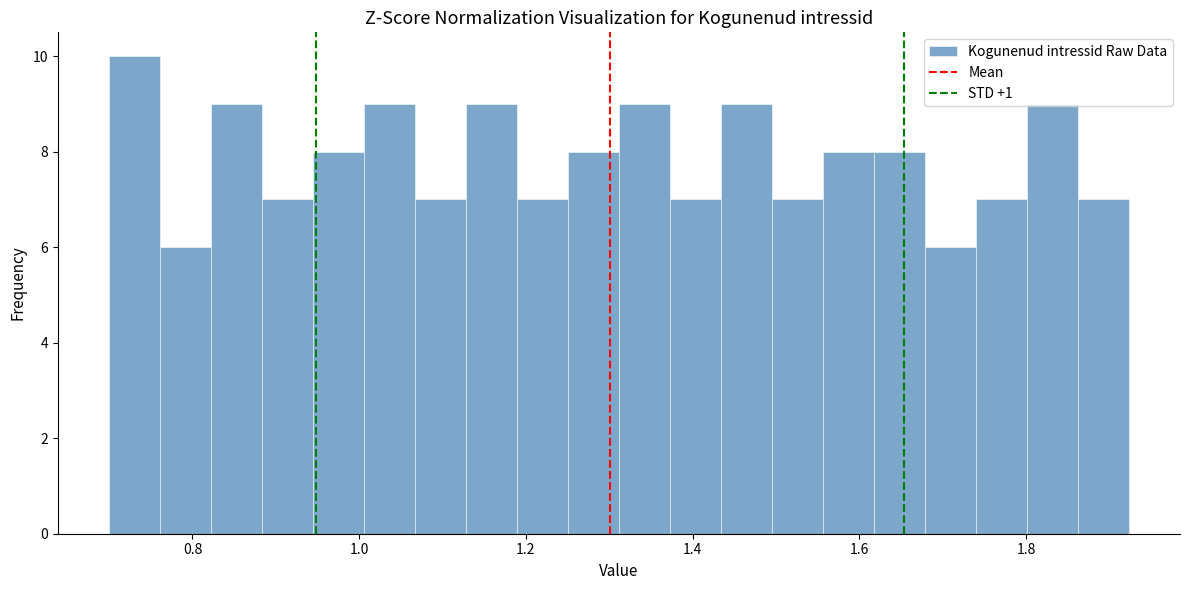

Read against the x-axis, roughly where is the centre of the tallest bar?

0.74